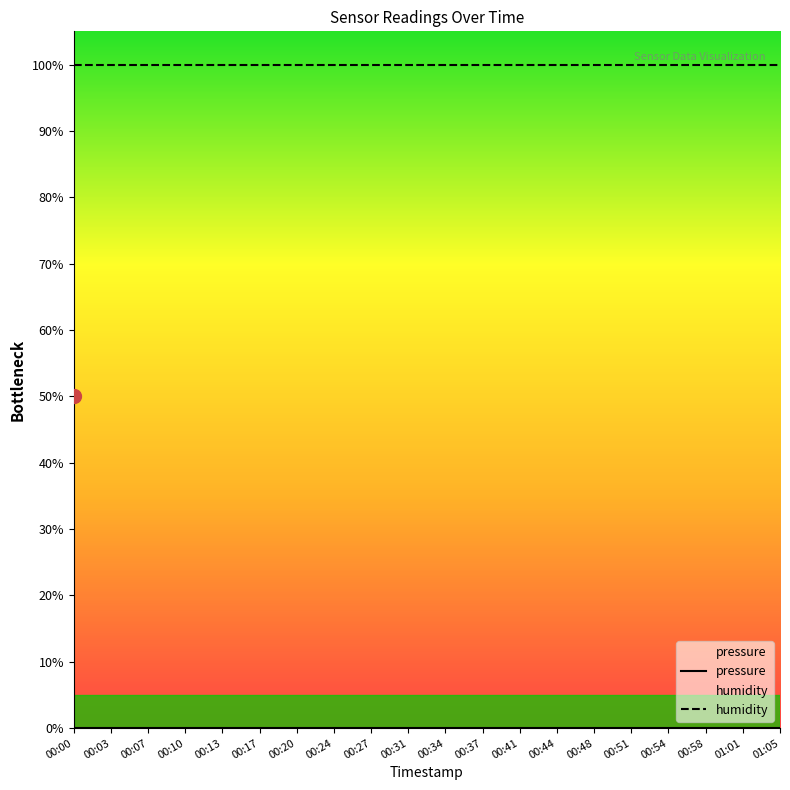

True or false: pressure has more than 0 interior local peaks.

False